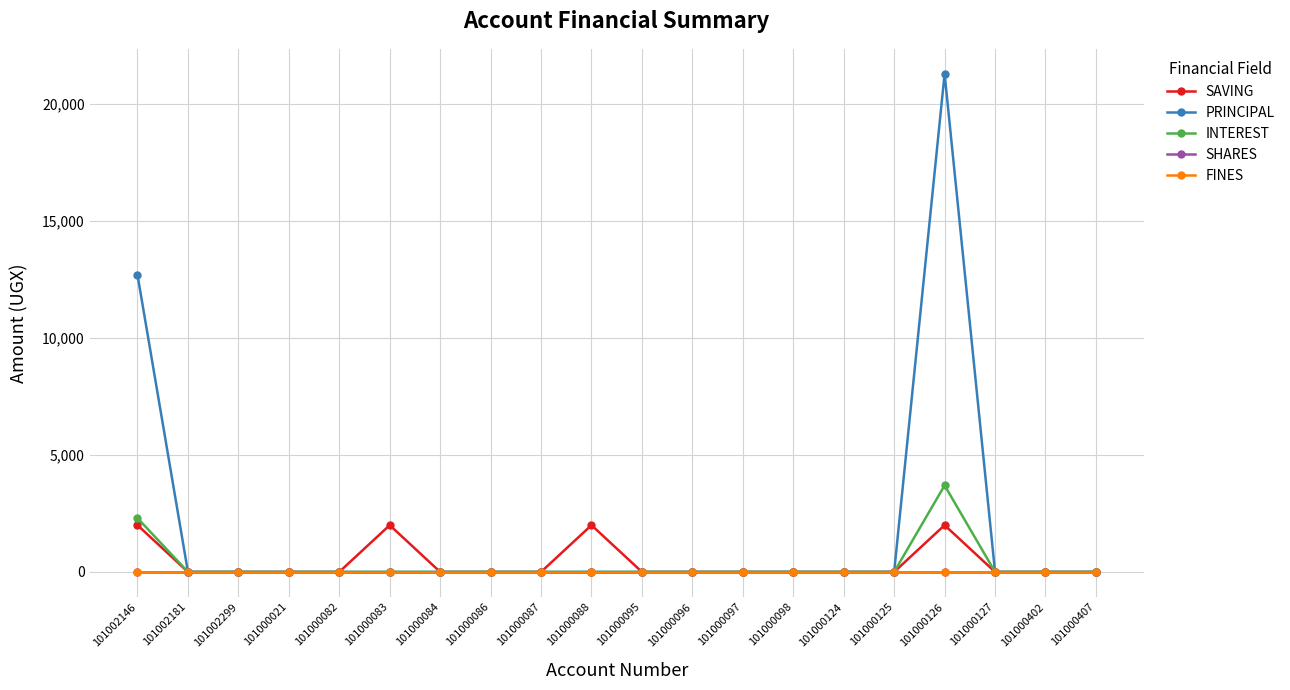

Does the chart have visible grid lines?

Yes